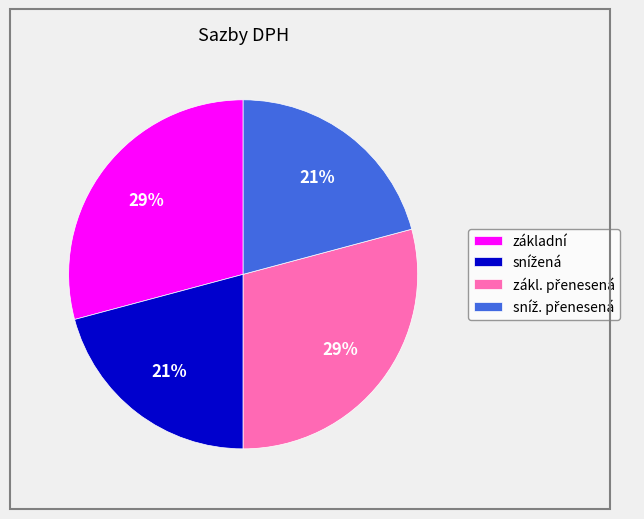

Is there a majority slice in this chart?

No